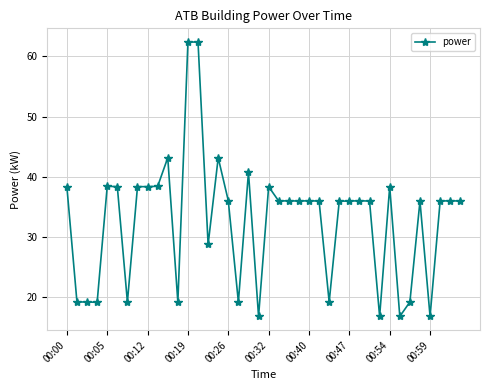

What is the value of the 23rd point from the left?

36.0